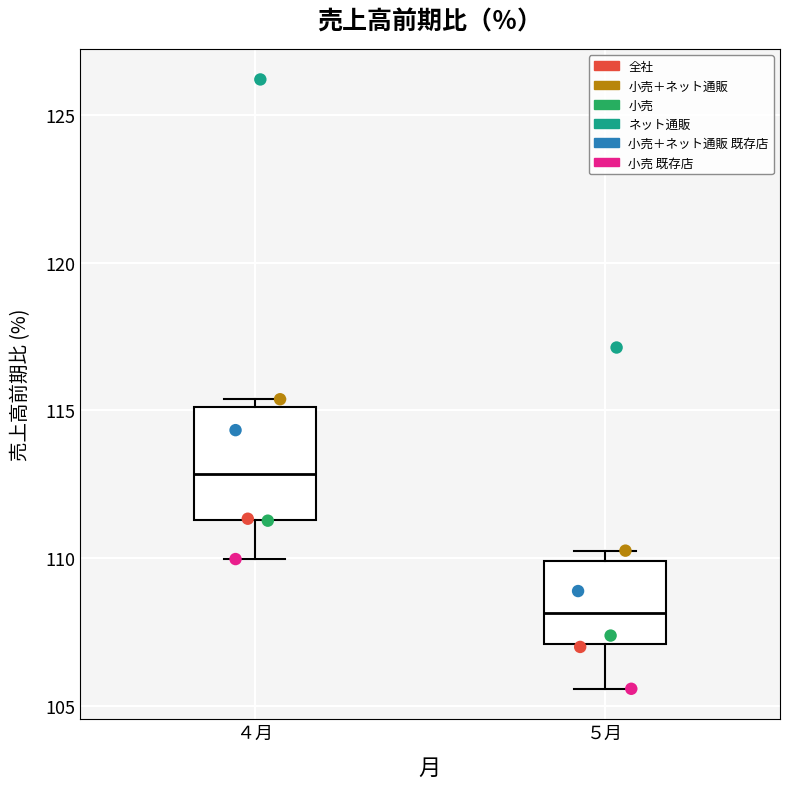

Which box has the highest median line?

４月